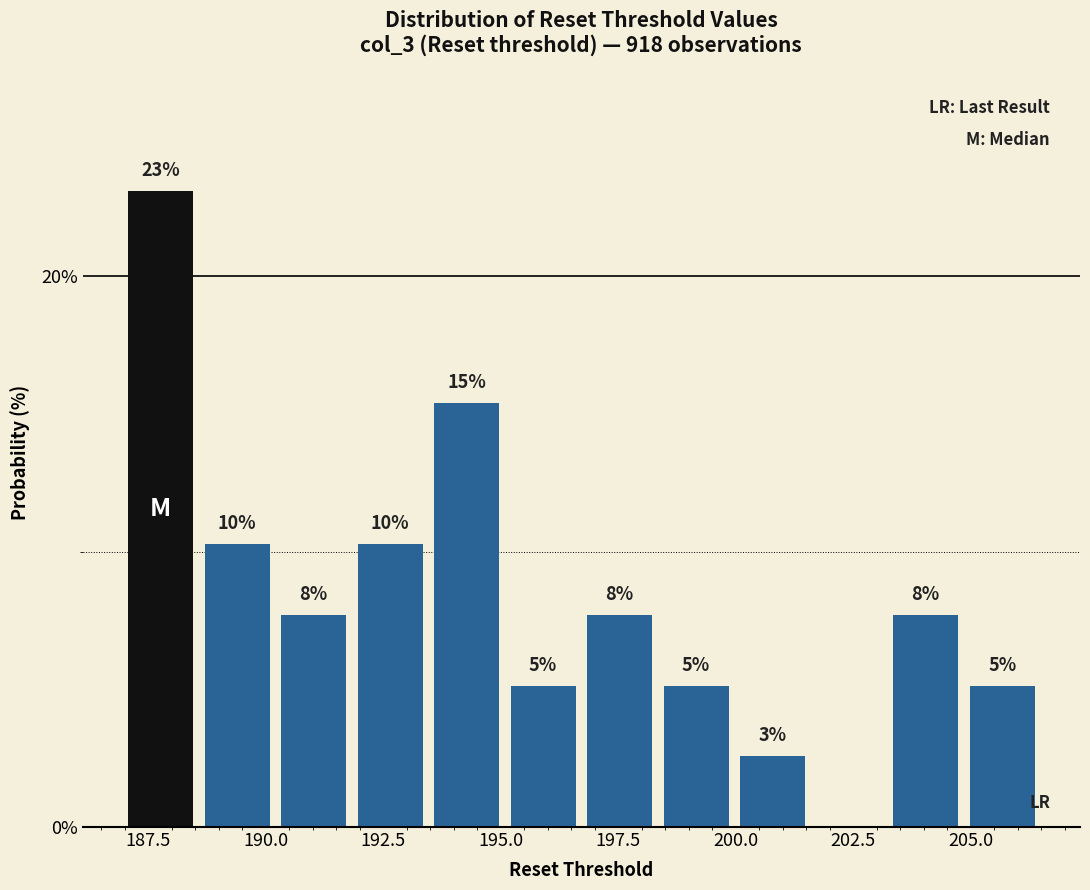

Read against the x-axis, roughly where is the centre of the tallest bar?

188.0